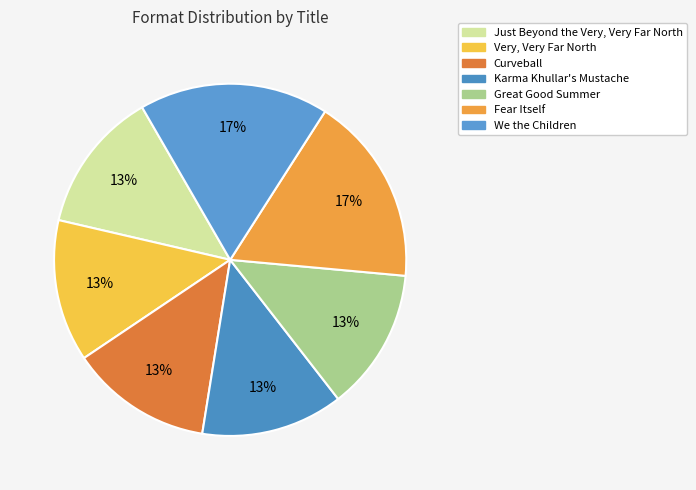

What percentage is the Karma Khullar's Mustache slice, to the nearest percent?

13%